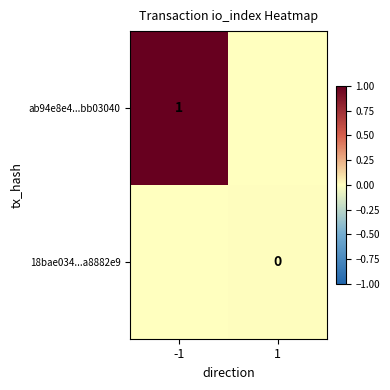

How many data points does each series have?

2